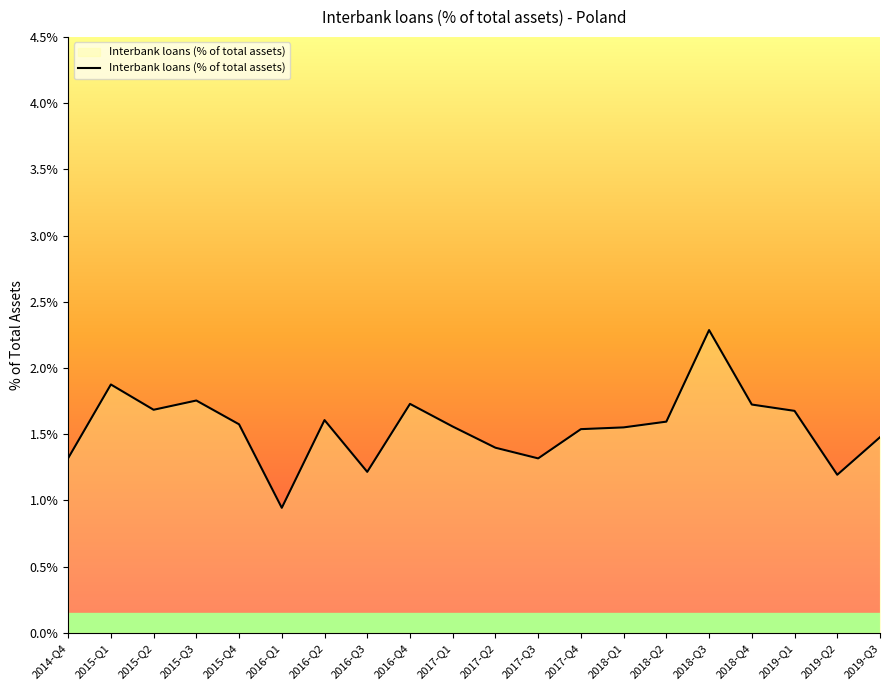

What is the difference between the maximum and minimum values?

1.3